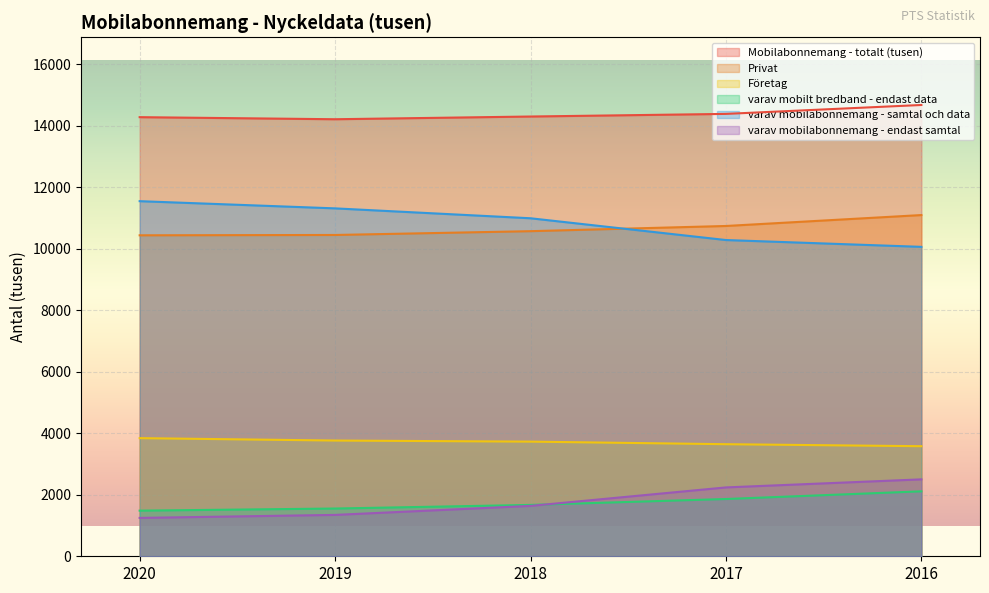

Reading left to right, what are all the values shown in this chart?

Mobilabonnemang - totalt (tusen): 2020=14275.2	2019=14207.7	2018=14296.1	2017=14381.2	2016=14671.2
Privat: 2020=10434.6	2019=10445.1	2018=10568.8	2017=10737.7	2016=11092.7
Företag: 2020=3840.6	2019=3762.5	2018=3727.3	2017=3643.5	2016=3578.5
varav mobilt bredband - endast data: 2020=1483.3	2019=1552.5	2018=1669.8	2017=1861.9	2016=2111.6
varav mobilabonnemang - samtal och data: 2020=11544.2	2019=11310.2	2018=10988.4	2017=10280.7	2016=10059.1
varav mobilabonnemang - endast samtal: 2020=1247.6	2019=1345.0	2018=1637.9	2017=2238.6	2016=2500.5